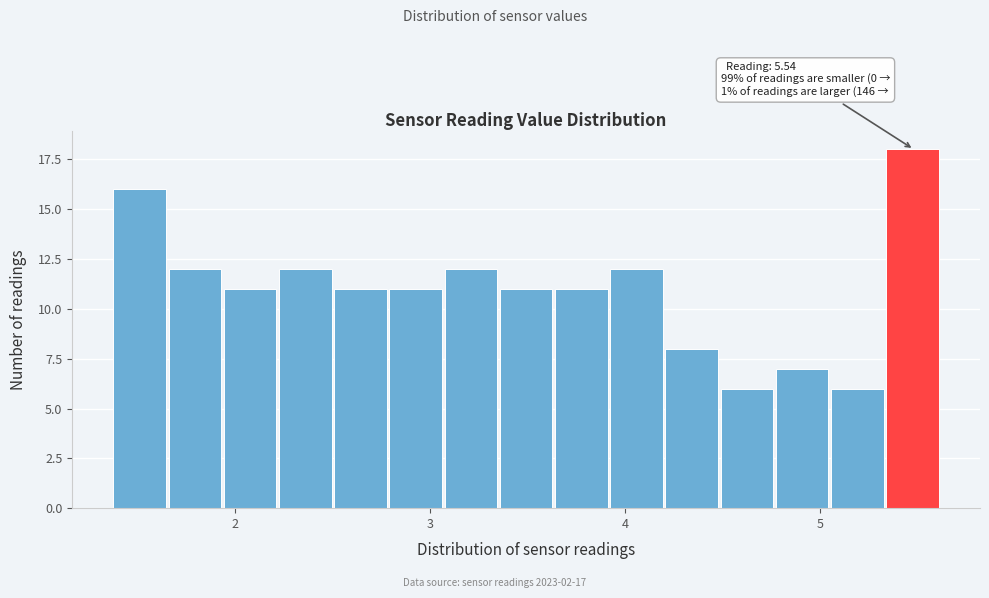

Read against the x-axis, roughly where is the centre of the tallest bar?

5.5